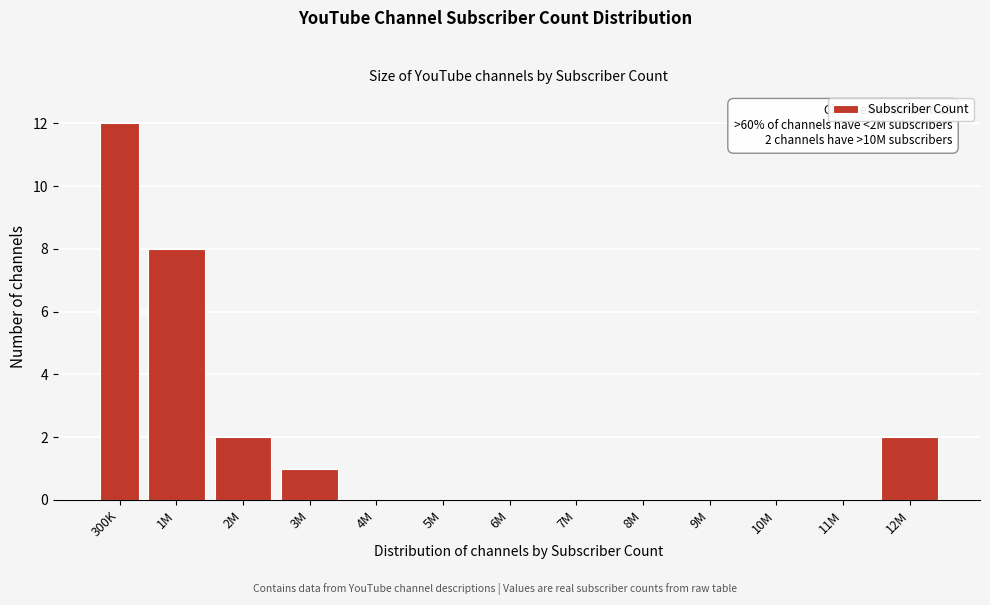

Reading right to left, extract all data points from this chart.

12M=2	11M=0	10M=0	9M=0	8M=0	7M=0	6M=0	5M=0	4M=0	3M=1	2M=2	1M=8	300K=12